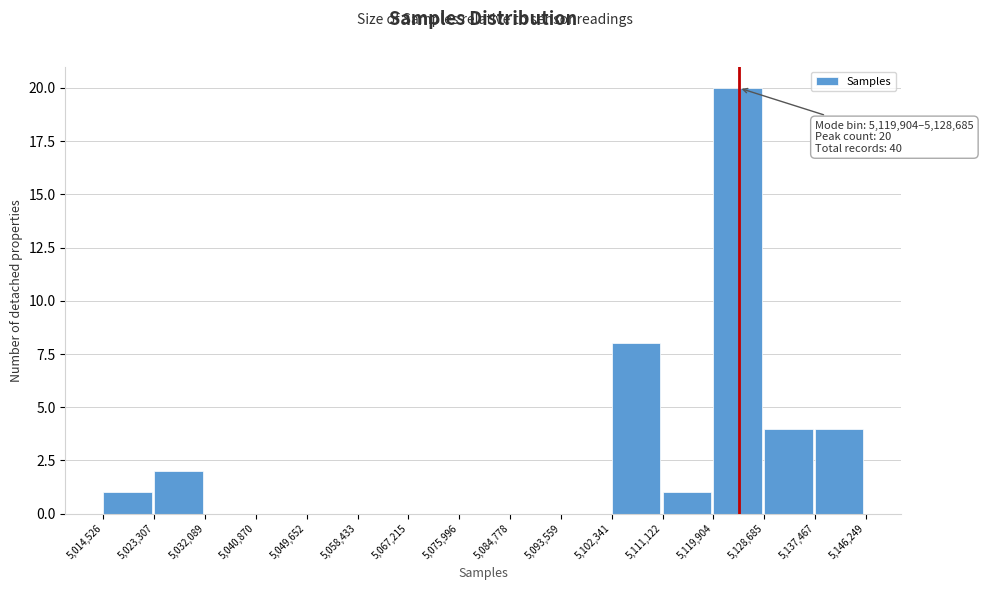

Over which range of the x-axis is the bar tallest?

5,119,904 to 5,128,685